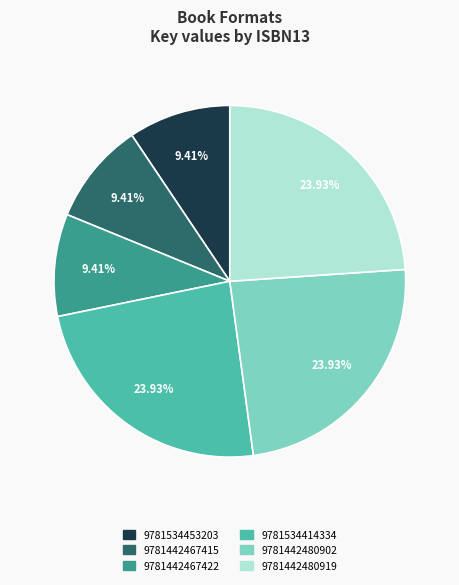

Is there a majority slice in this chart?

No